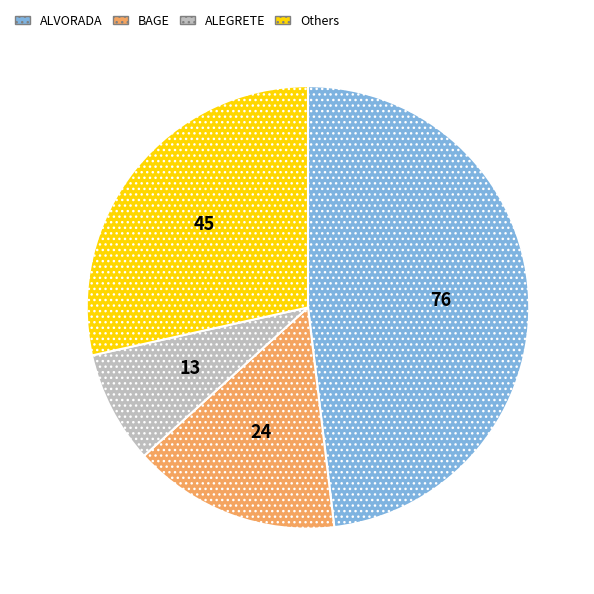

Approximately how many times larger is the value at ALVORADA compared to ALEGRETE?

5.8